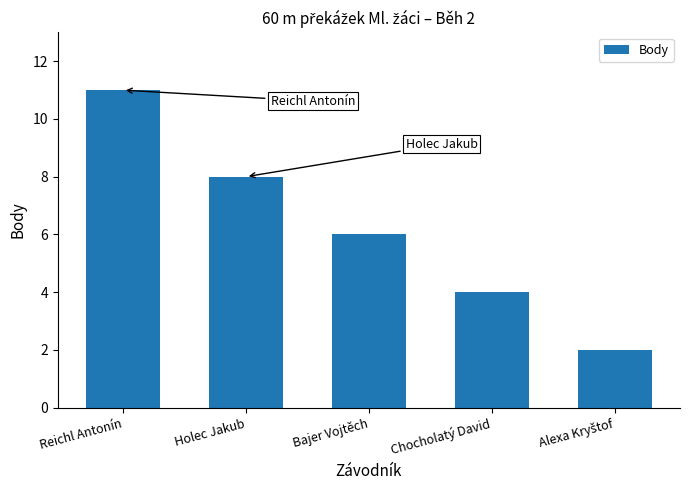

What is the greatest value displayed?

11